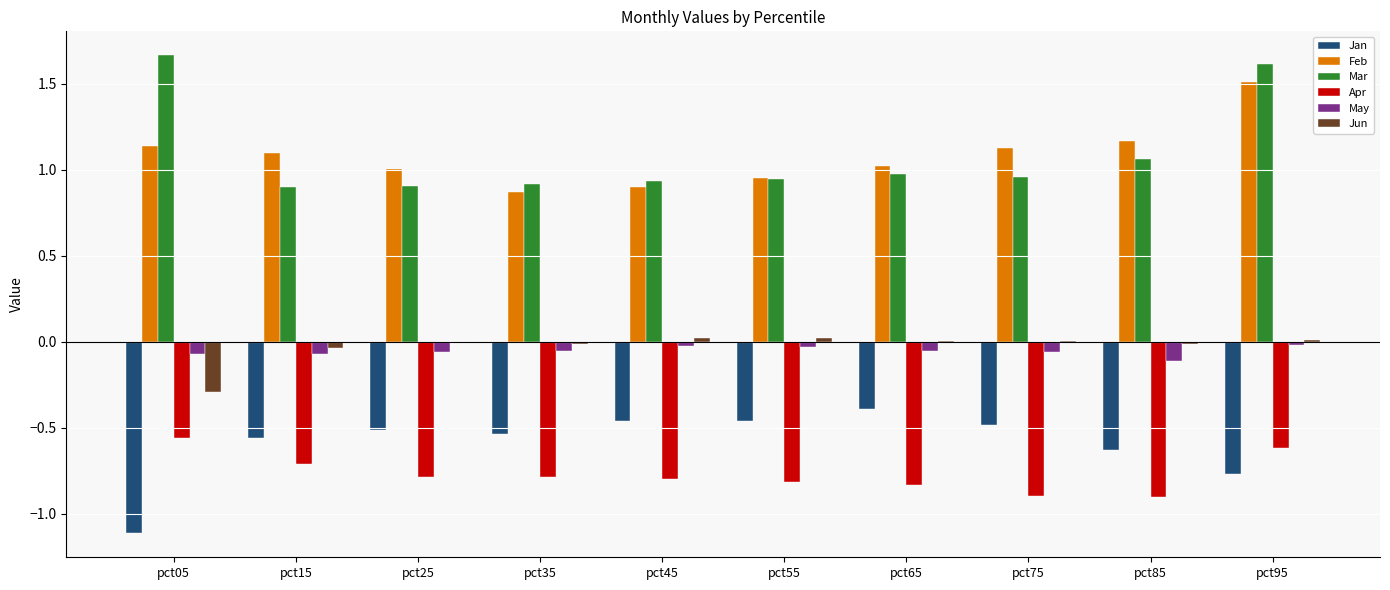

At which category is the sum across all series the highest?

pct95